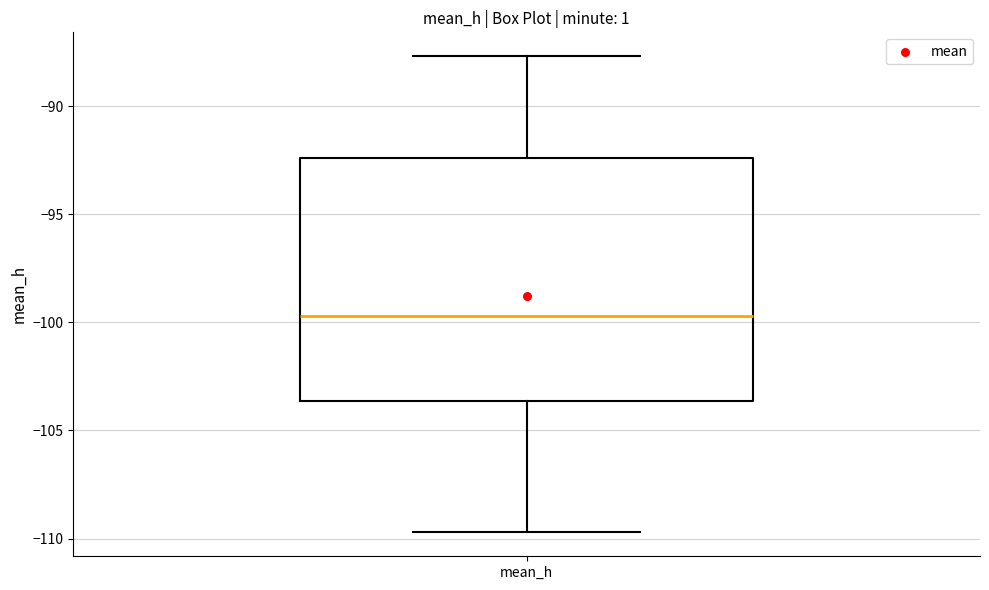

Transcribe this box plot: give where the median line is, the range the box spans, and where the two whiskers end, as read against the y-axis. The values are not printed on the chart, so give them approximately, as read against the axis.

median -99.5, box -103.5 to -92.5, whiskers -109.5 to -87.5